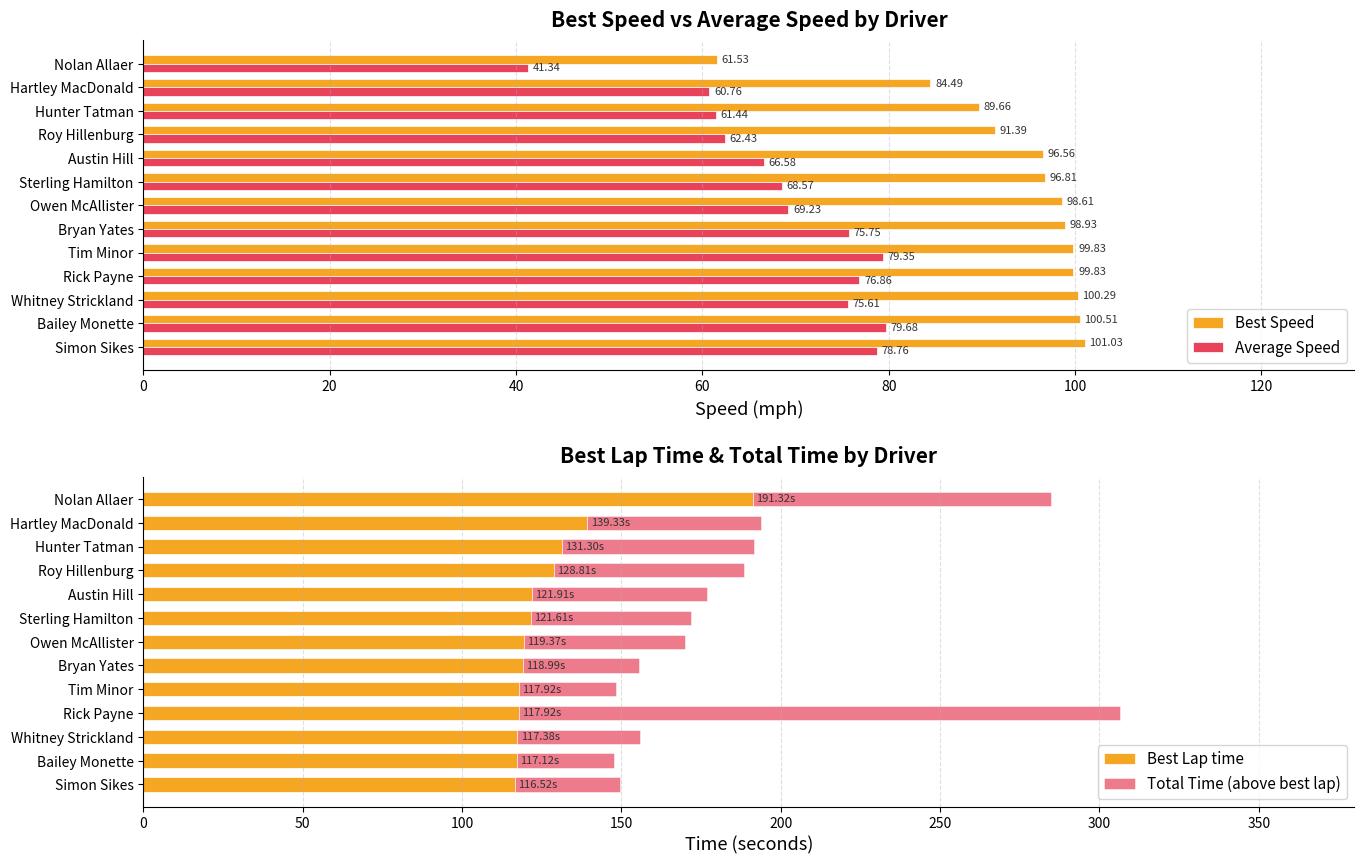

What is the difference between the maximum and minimum values in the Best Speed series?

39.5